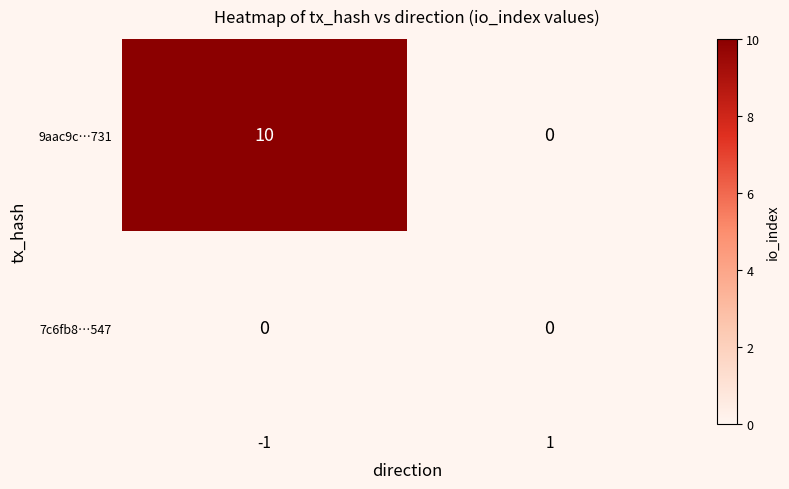

What is the spread (max minus min) of values at -1?

10